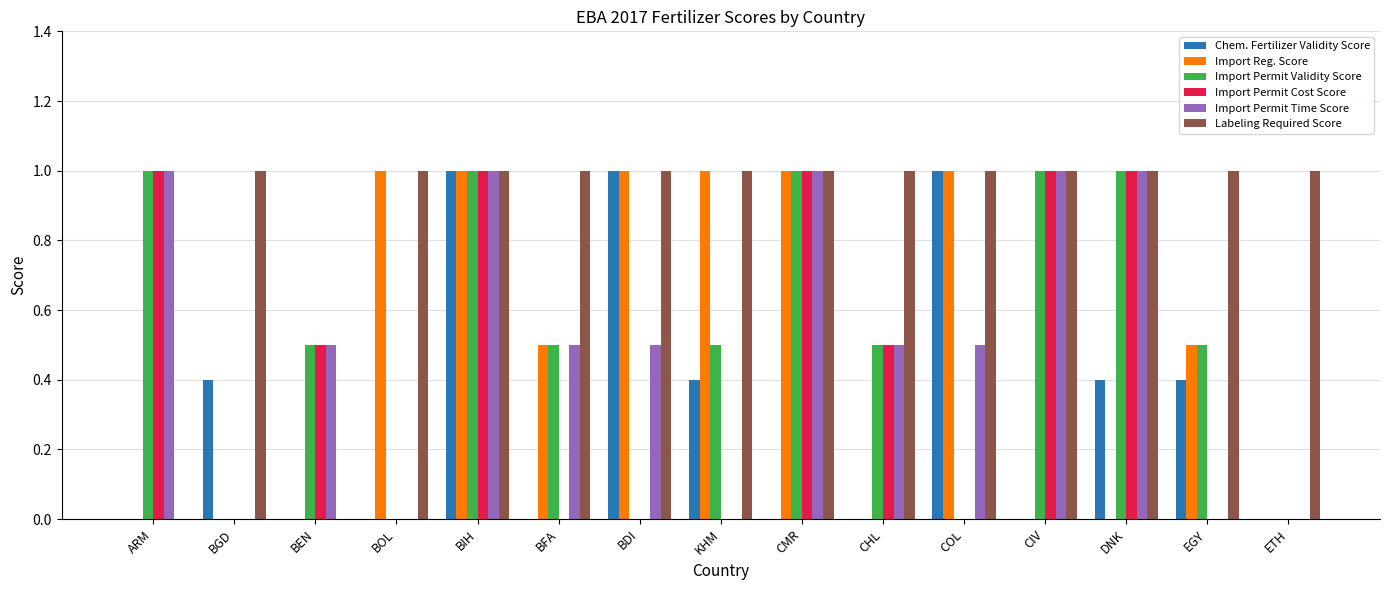

Is the value of Labeling Required Score at BEN greater than the value of Import Permit Time Score at CMR?

No